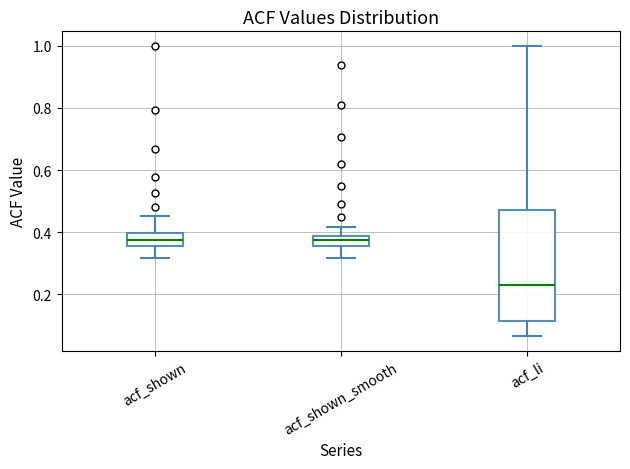

Reading left to right, transcribe this box plot: for each box, give where its median line is, the range the box spans, and where its two whiskers end, as read against the y-axis. The values are not printed on the chart, so give them approximately, as read against the axis.

acf_shown: median 0.38, box 0.36 to 0.40, whiskers 0.32 to 0.46
acf_shown_smooth: median 0.38 (inside the box), box 0.36 to 0.38, whiskers 0.32 to 0.42
acf_li: median 0.22, box 0.12 to 0.48, whiskers 0.06 to 1.00